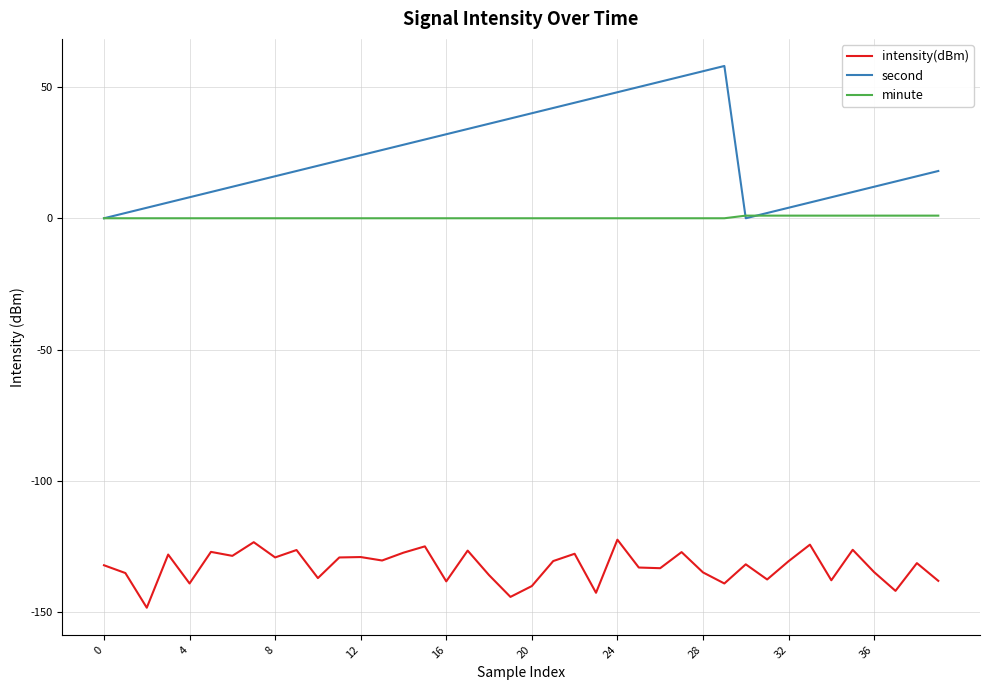

True or false: intensity(dBm) and second cross at least once.

False